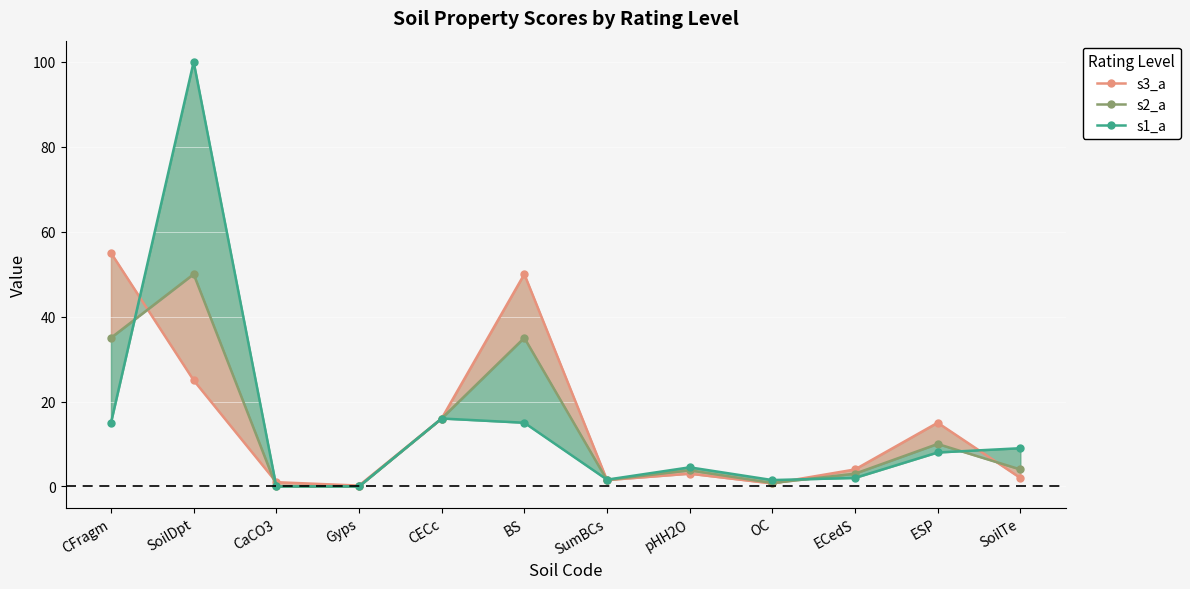

Where do s2_a and s3_a first cross each other?

CFragm and SoilDpt